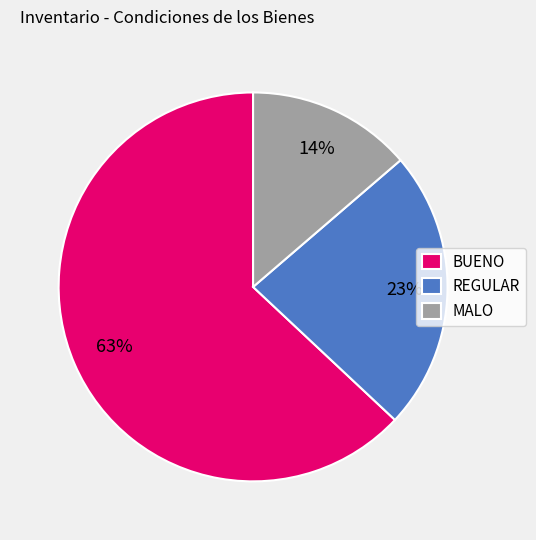

Is the sum of REGULAR and MALO greater than half?

No